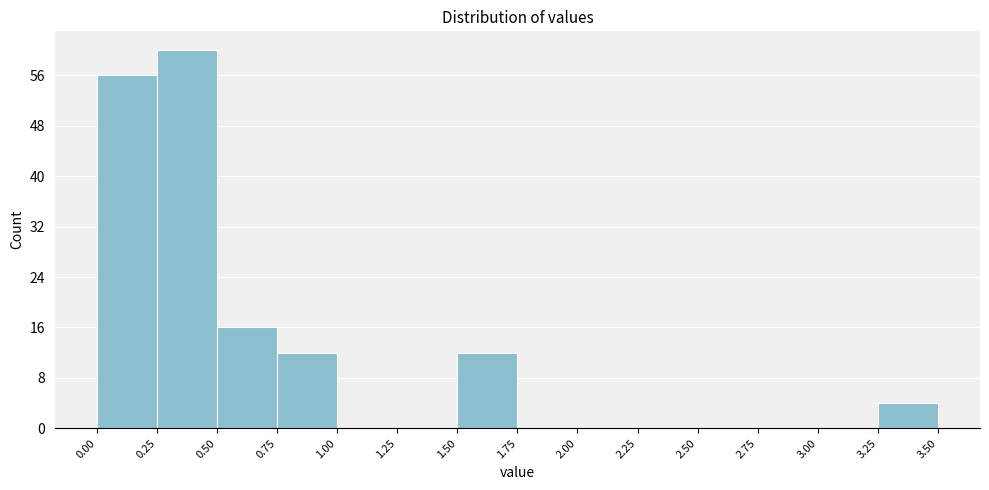

Reading left to right, list every bar in this chart as the range it spans on the x-axis followed by its height. The values are not printed on the chart, so give them approximately, as read against the axis.

0.00 to 0.25: 56
0.25 to 0.50: 60
0.50 to 0.75: 16
0.75 to 1.00: 12
1.00 to 1.25: 0
1.25 to 1.50: 0
1.50 to 1.75: 12
1.75 to 2.00: 0
2.00 to 2.25: 0
2.25 to 2.50: 0
2.50 to 2.75: 0
2.75 to 3.00: 0
3.00 to 3.25: 0
3.25 to 3.50: 4